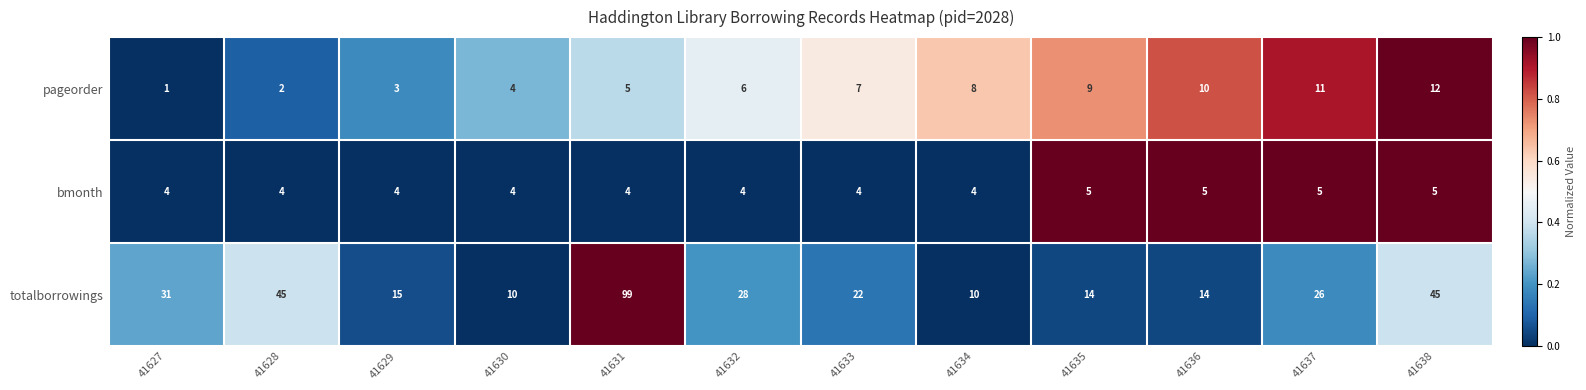

What is the sum of all pageorder values?

78